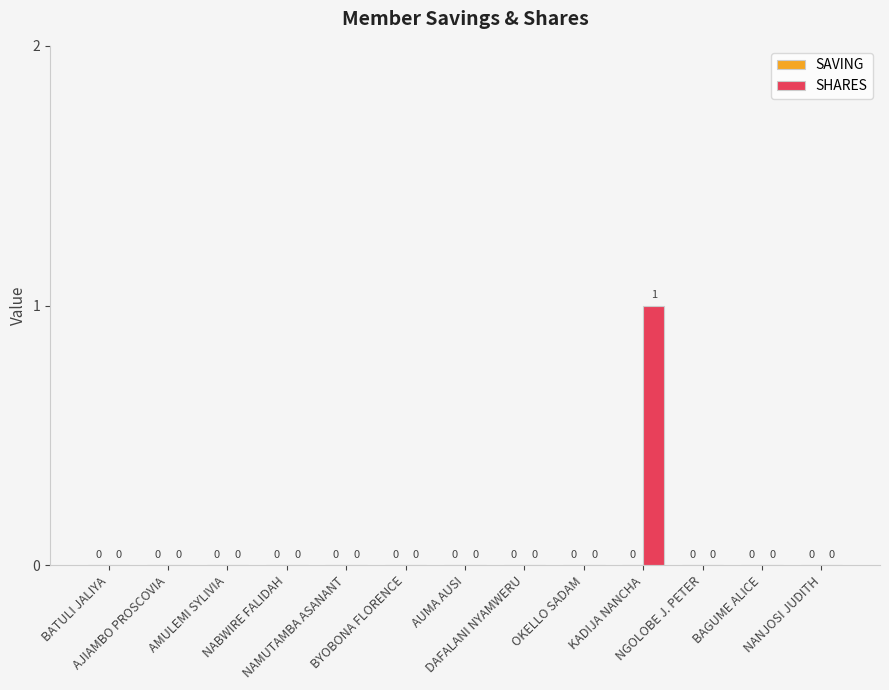

How many categories are shown in the chart?

13